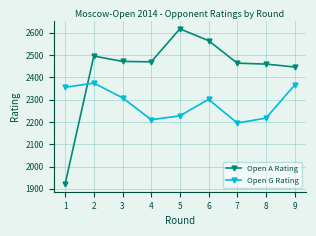

What are all the series names shown in the legend?

Open A Rating, Open G Rating